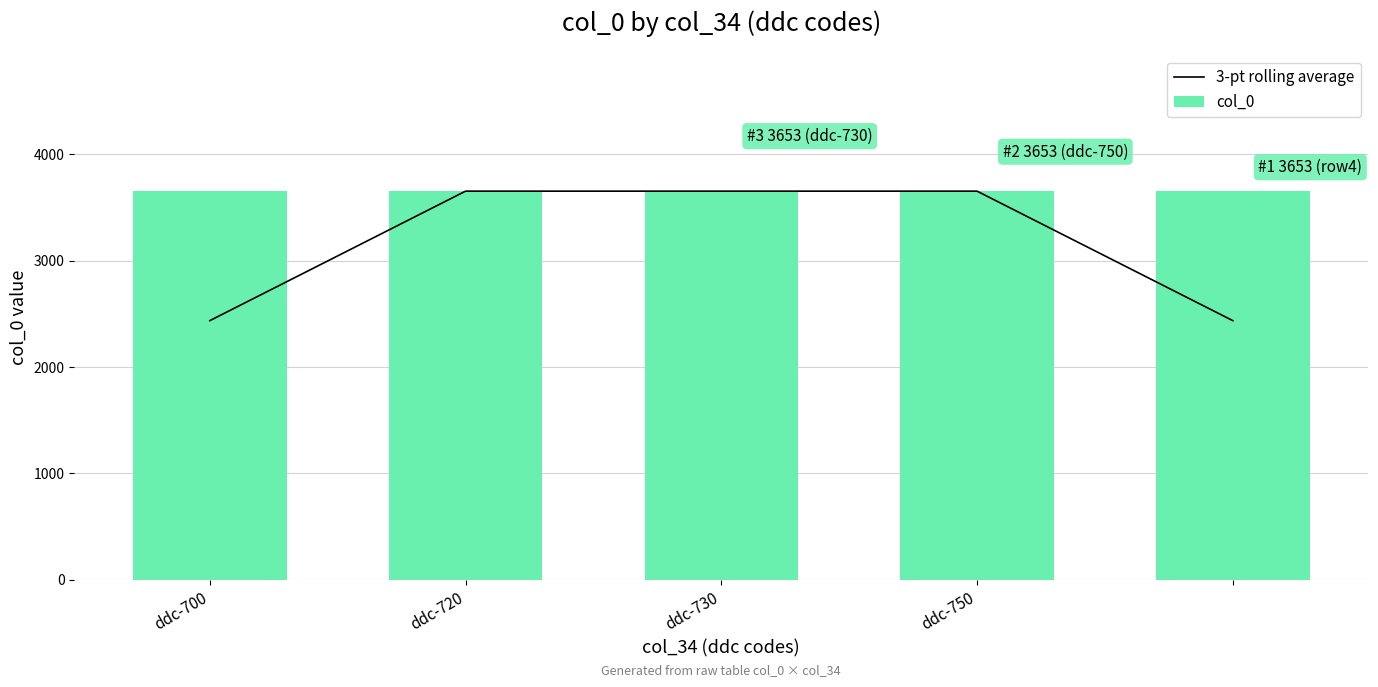

List the series in order of their peak value, highest first.

col_0, 3-pt rolling average